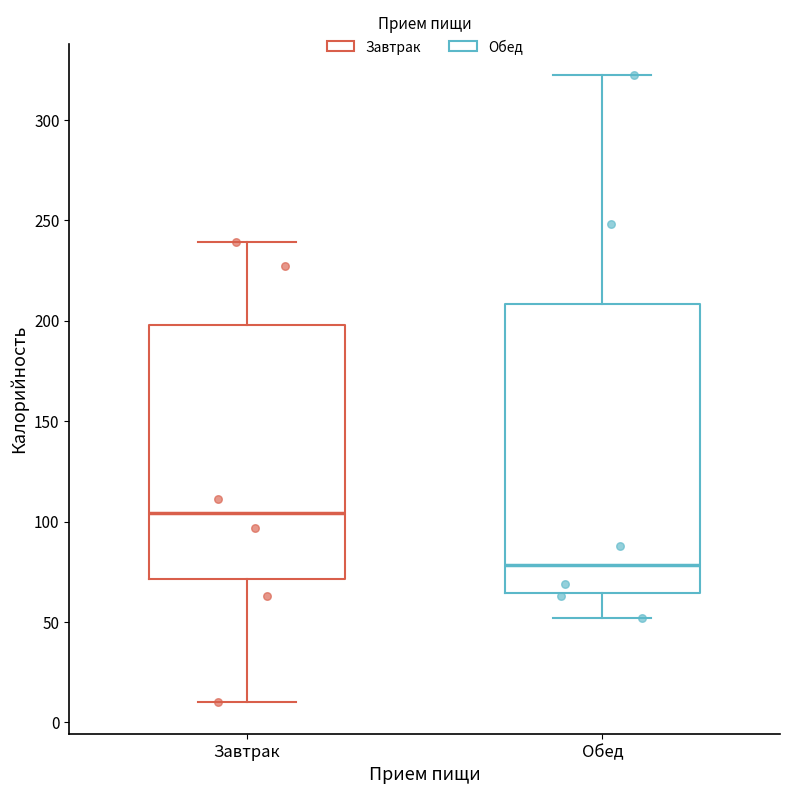

Where does the median line of the box for Завтрак sit on the y-axis? The values are not printed on the chart, so give them approximately, as read against the axis.

105